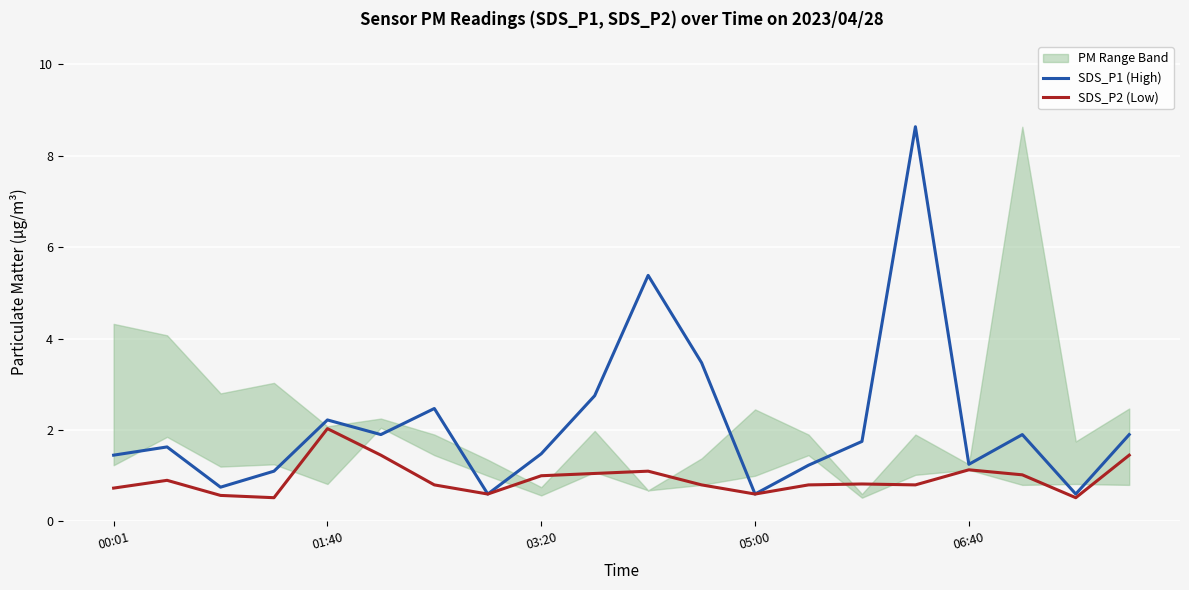

What is the difference between the SDS_P1 (High) values at 15 and 6?

6.2